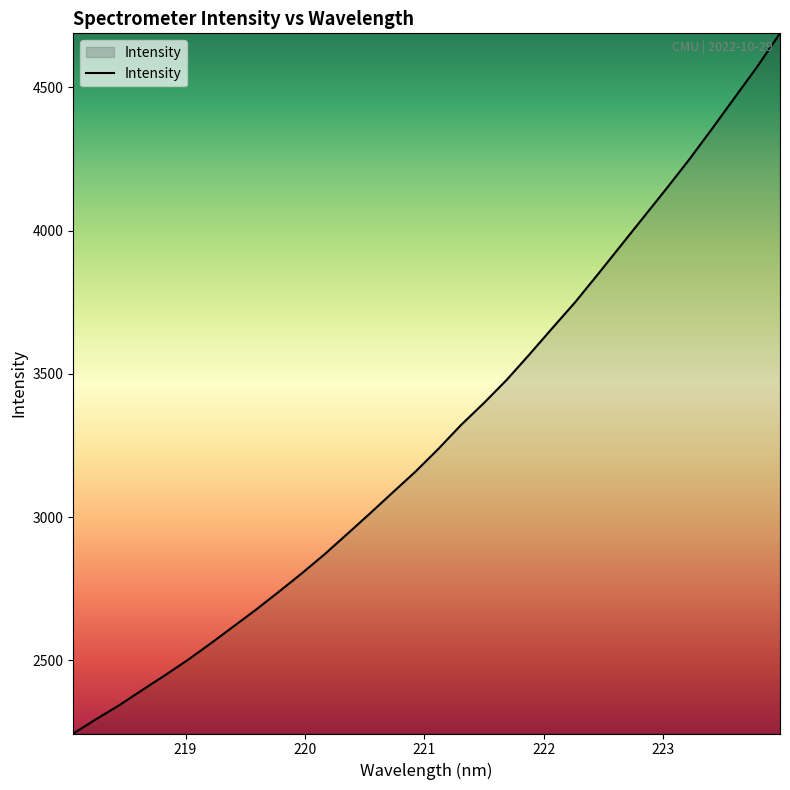

What is the minimum value shown in the chart?

2245.2